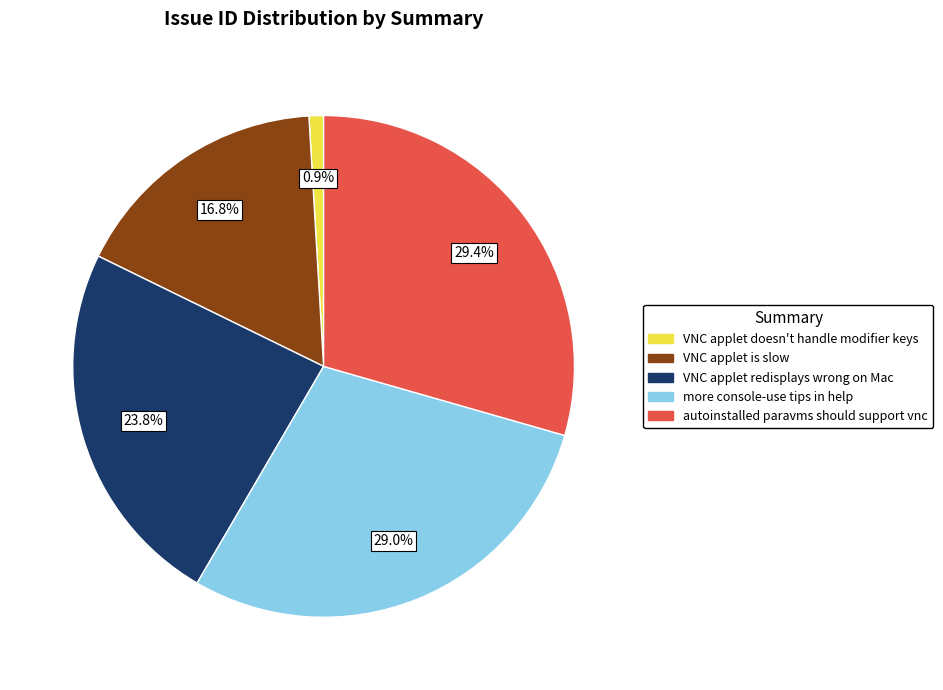

How many segments does this pie chart have?

5